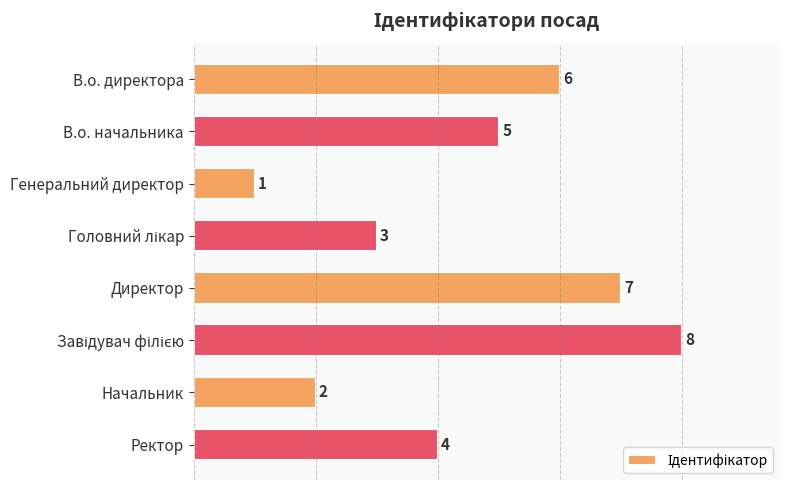

What is the greatest value displayed?

8